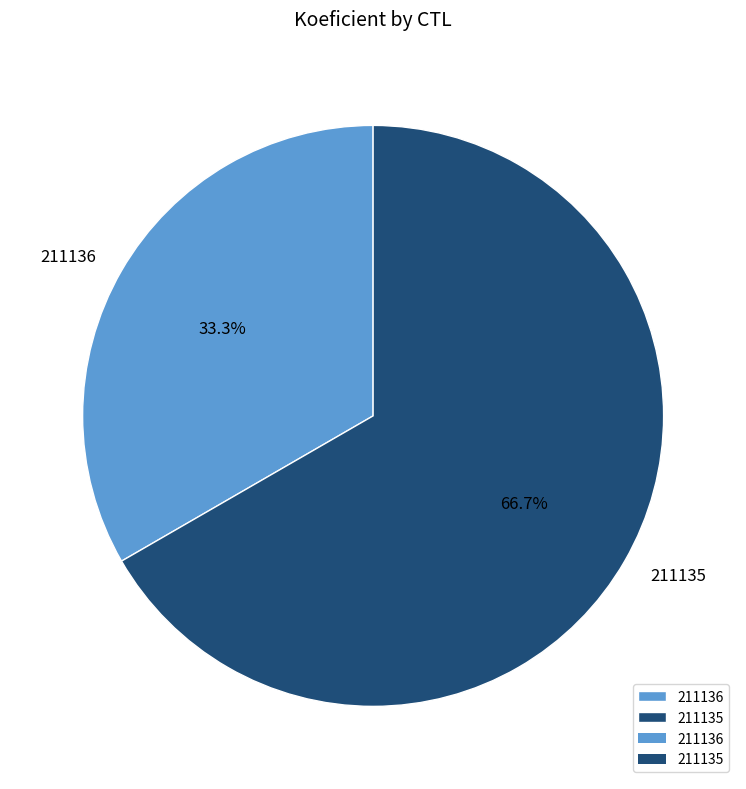

Which category has the biggest portion of the pie?

211135